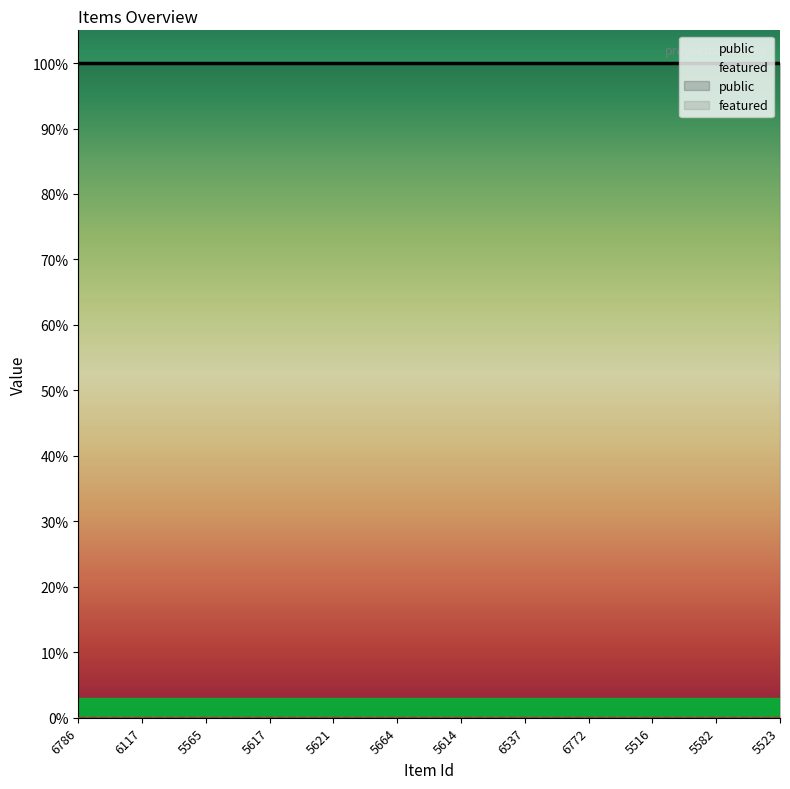

True or false: public has a value of 1 at 5565.

True